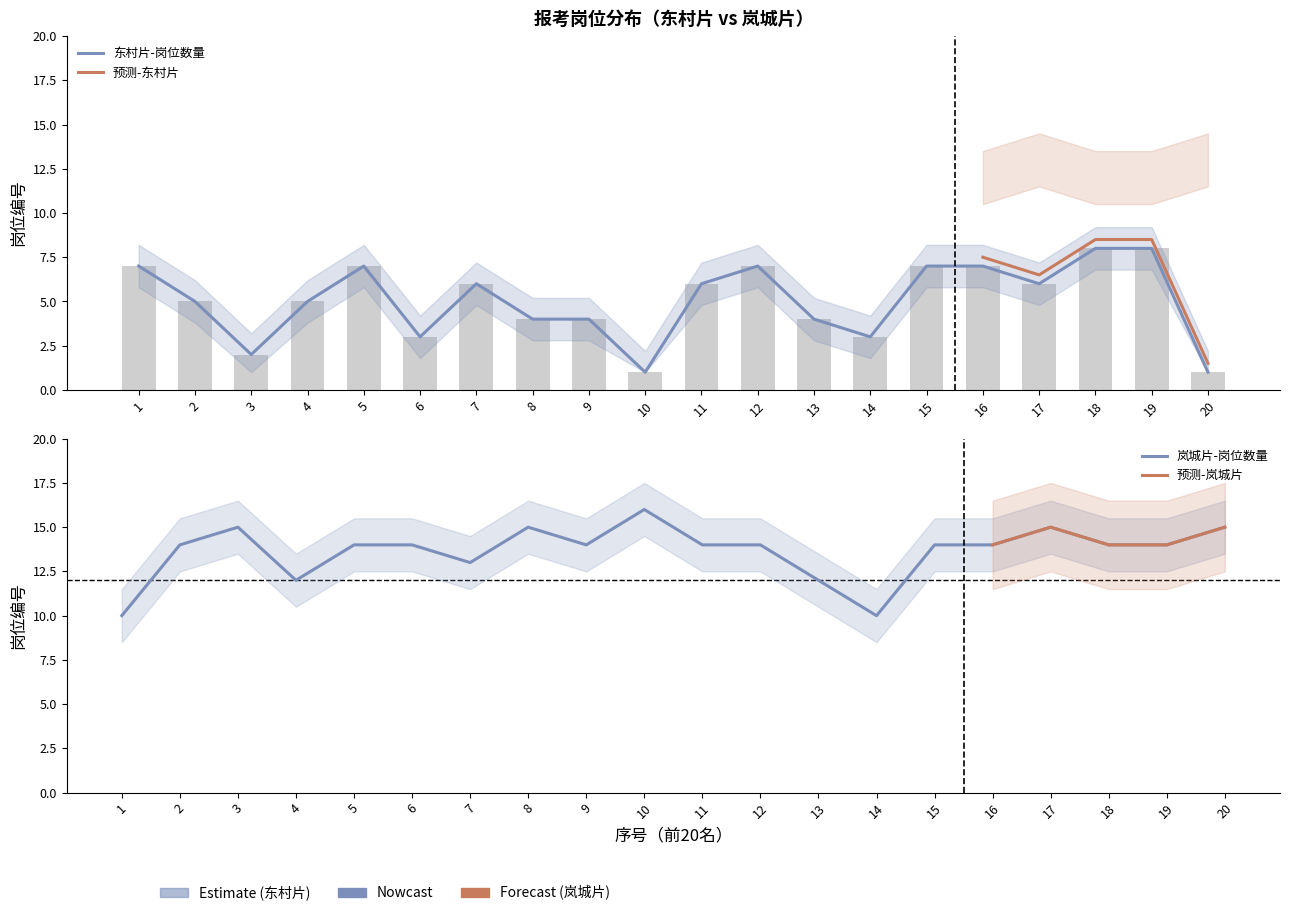

At how many categories does at least one series exceed 5?

20